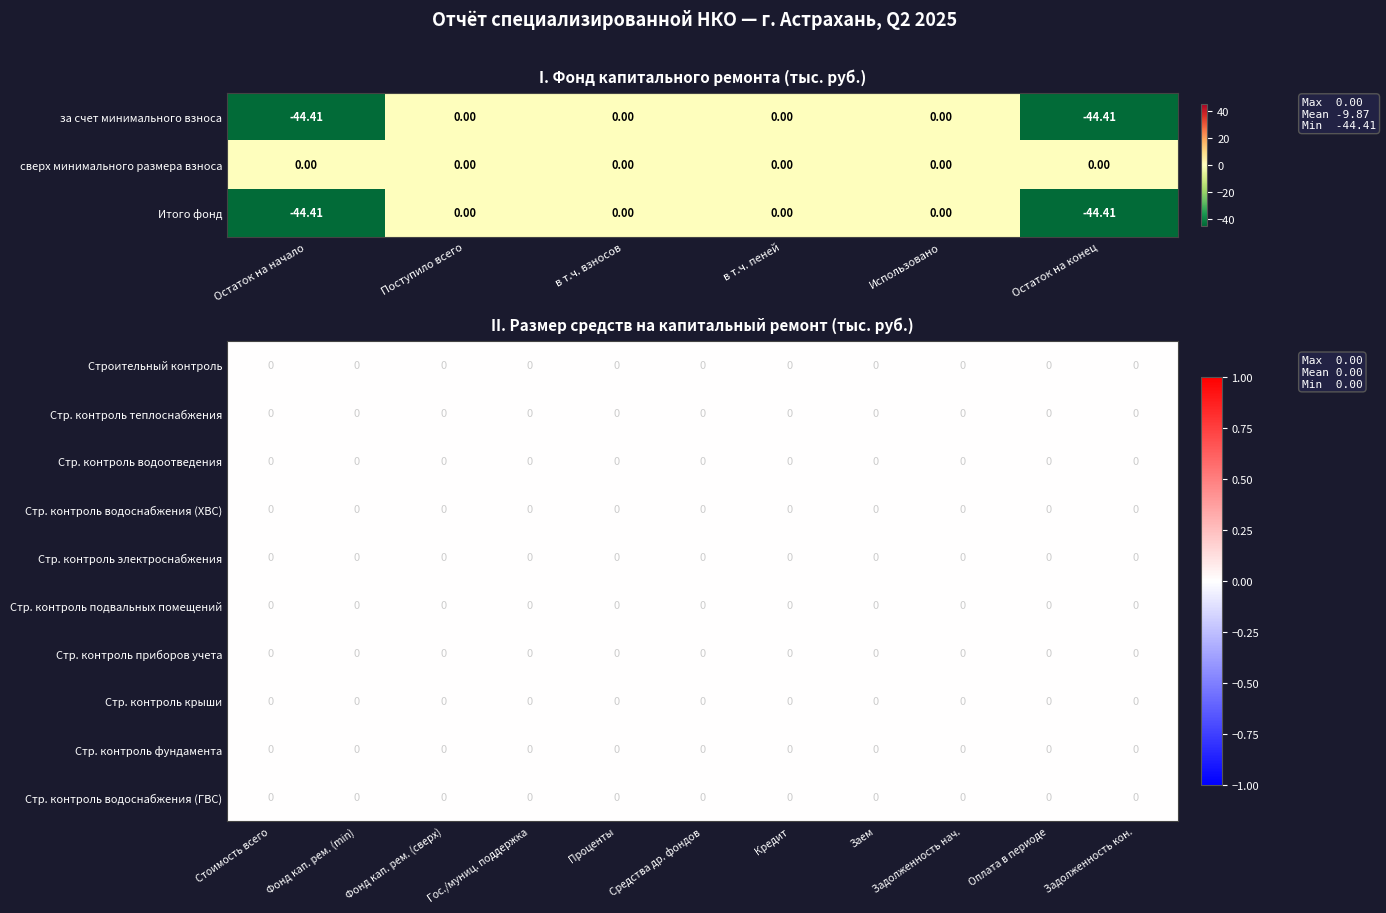

Is the value of за счет минимального взноса at в т.ч. пеней greater than the value of Итого фонд at в т.ч. взносов?

No